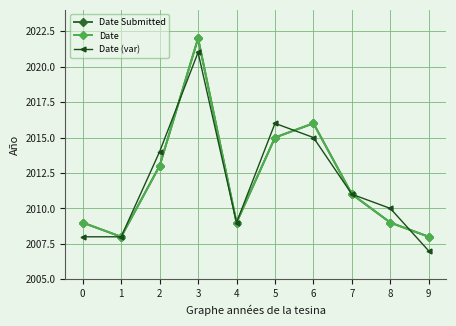

Which label corresponds to the largest value in the chart?

3